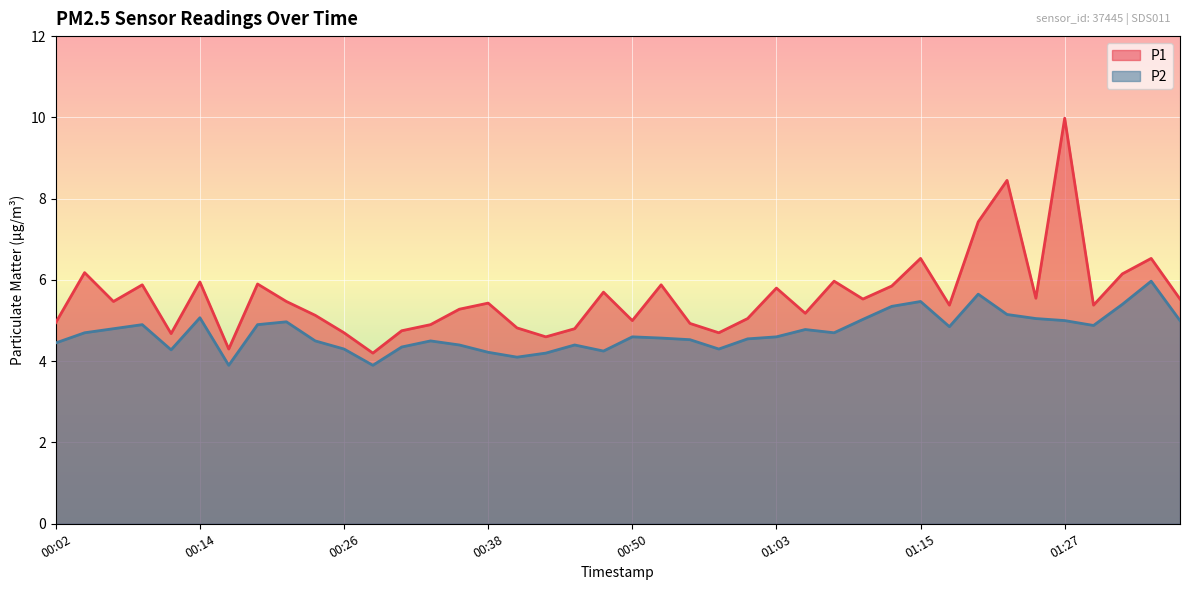

The P2 series shows 2.0 at 00:33. True or false?

False